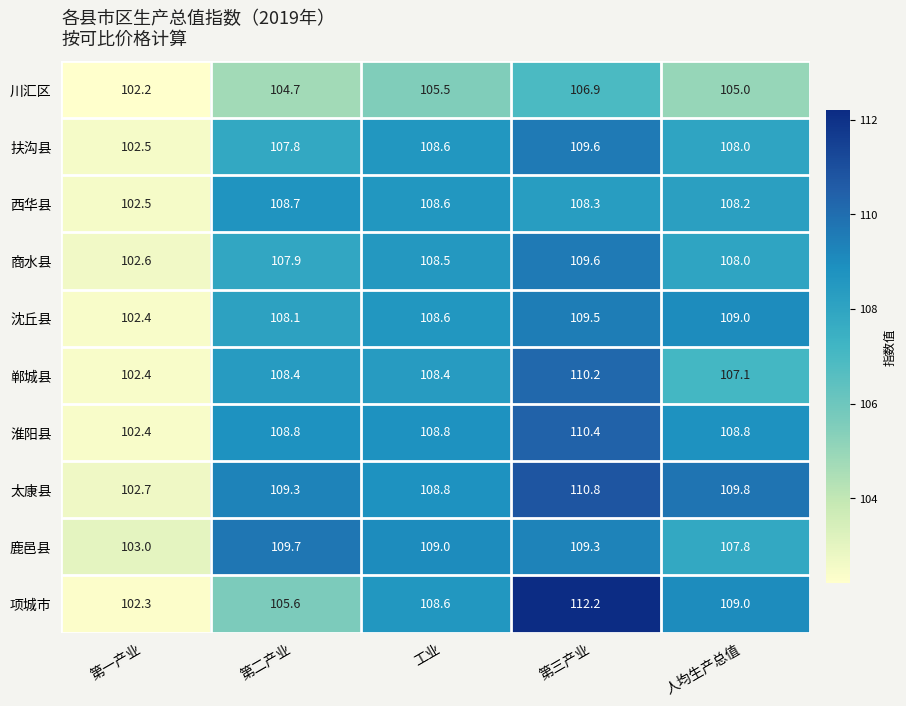

What is the minimum value for 项城市?

102.3